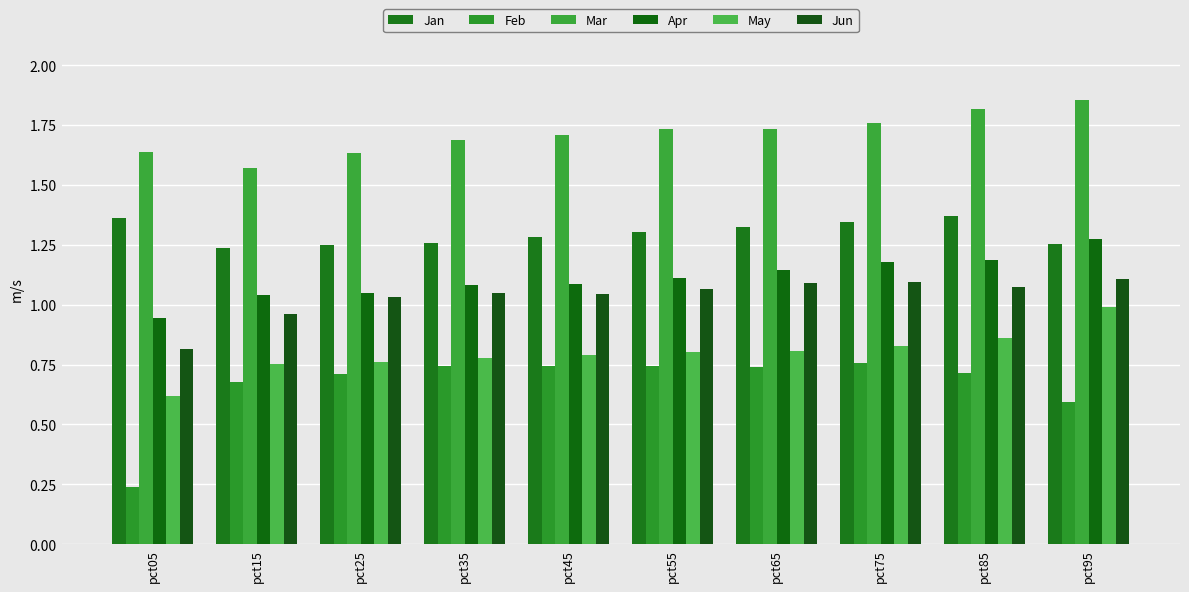

Which category has the lowest value in the Mar series?

pct15